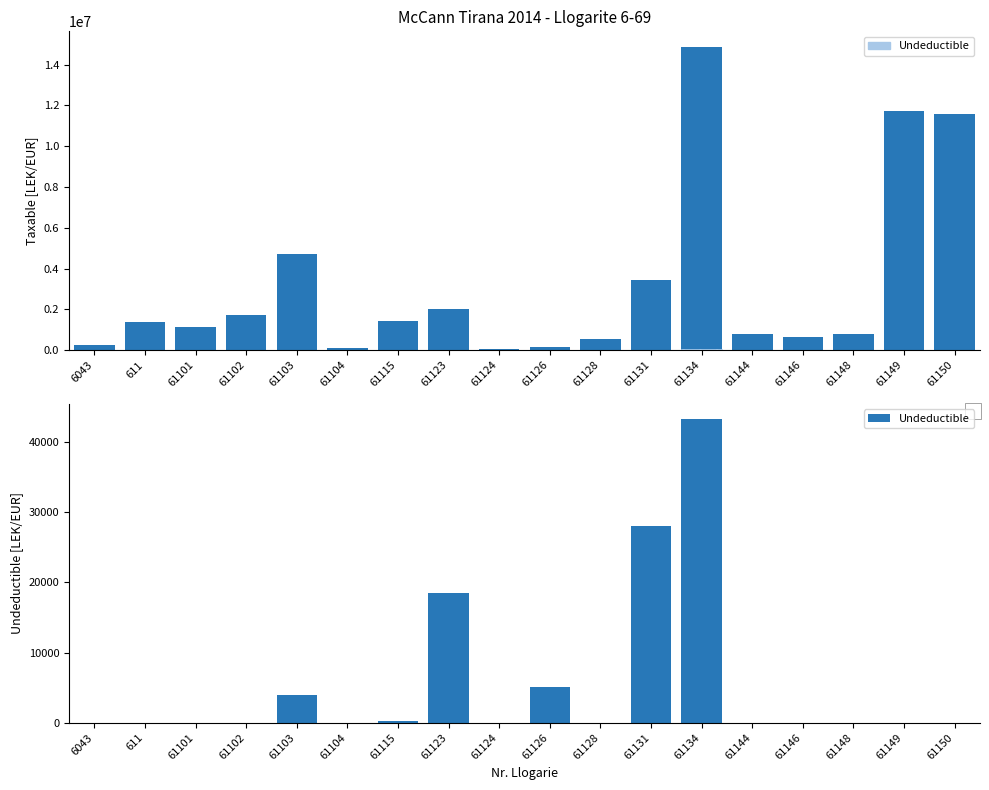

At which category is the sum across all series the highest?

61134